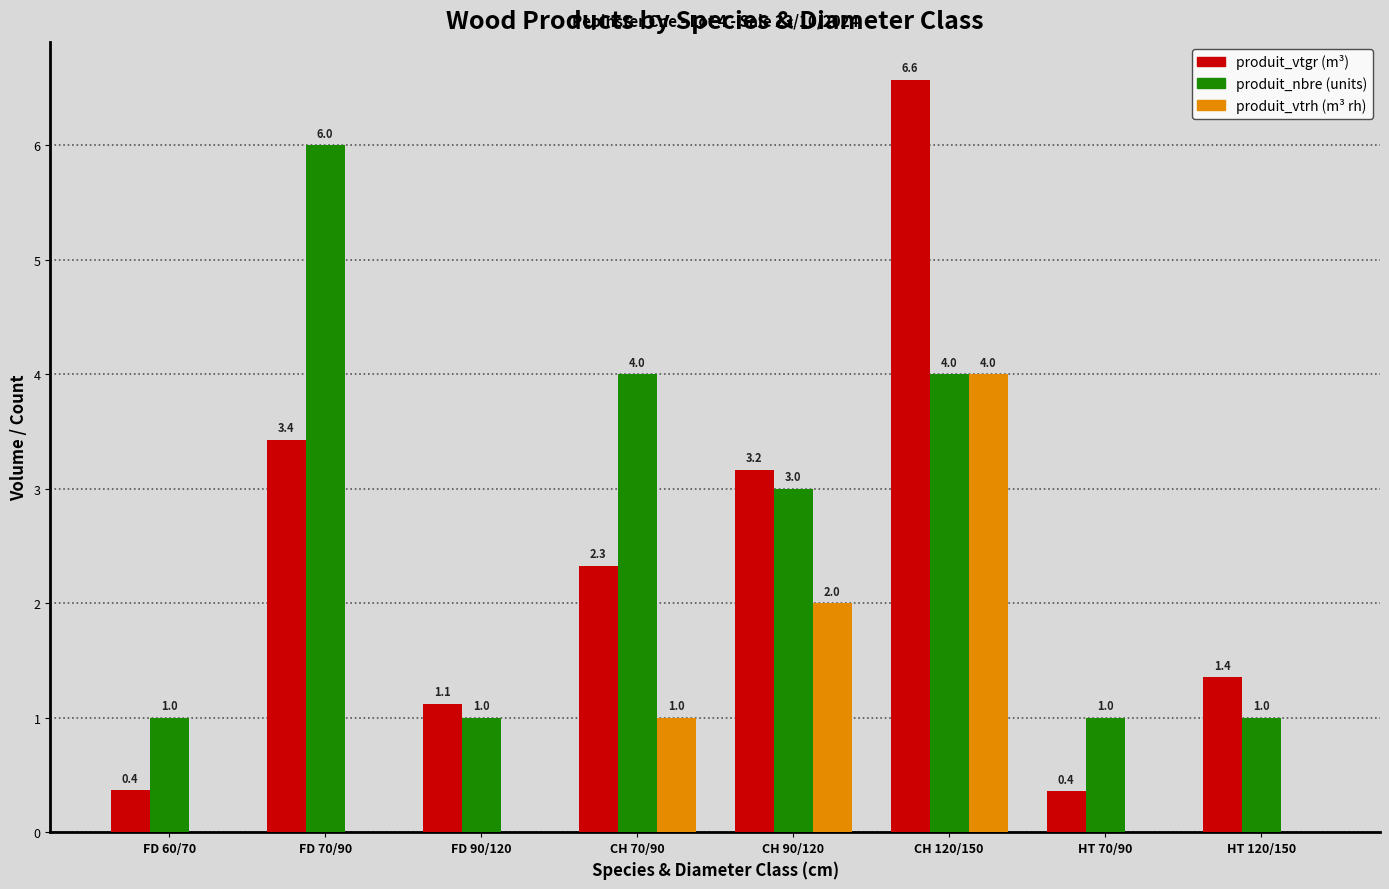

Does the chart contain stacked bars?

No